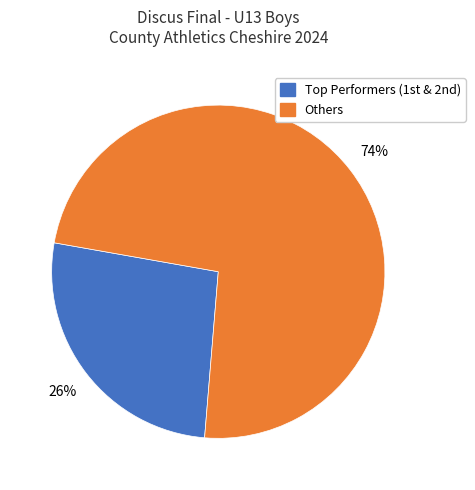

To the nearest percent, what is the average slice percentage?

50%